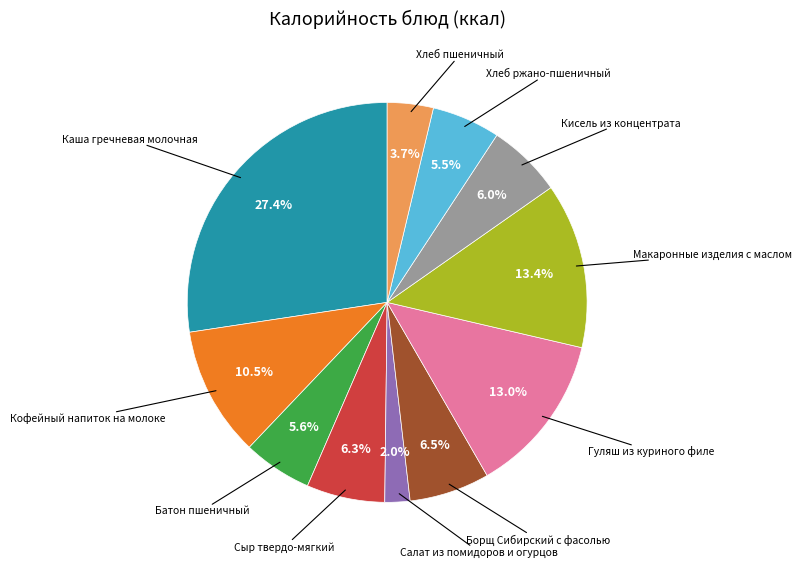

Is there any slice that represents more than half of the pie?

No